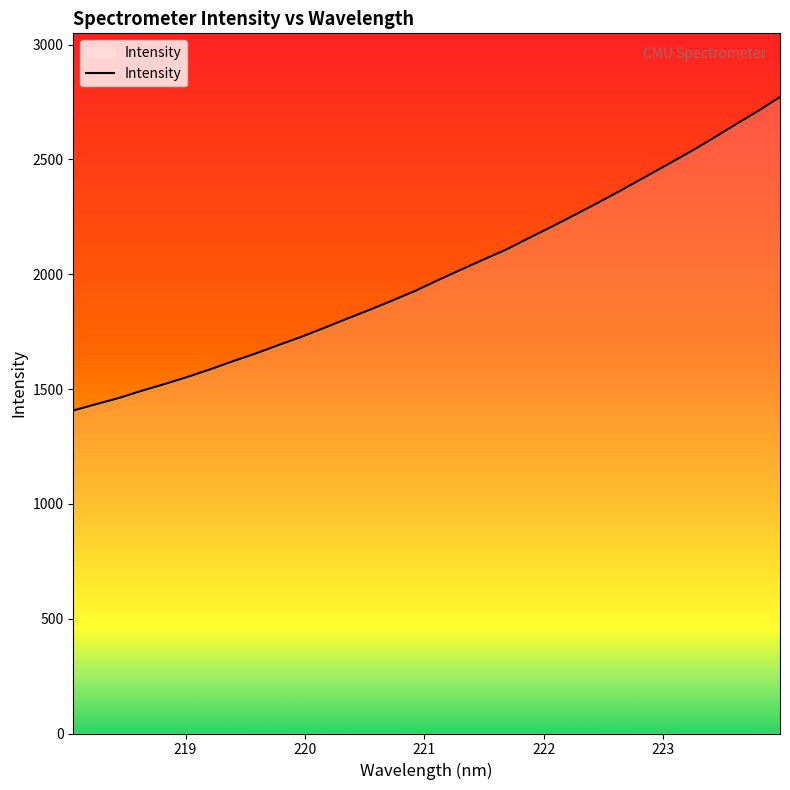

What is the difference between the maximum and minimum values?

1365.3